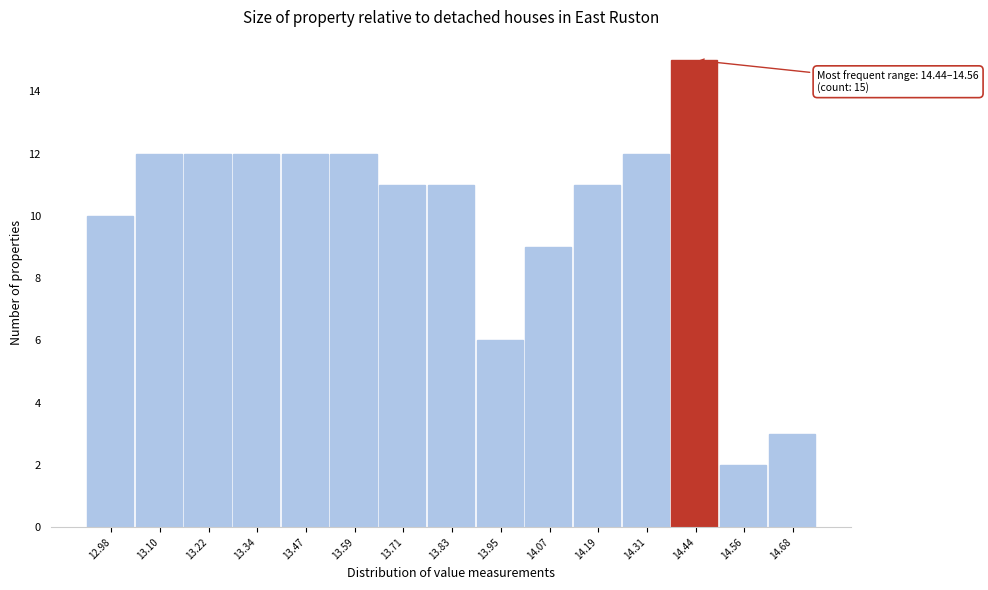

Reading left to right, extract all data points from this chart.

10	12	12	12	12	12	11	11	6	9	11	12	15	2	3